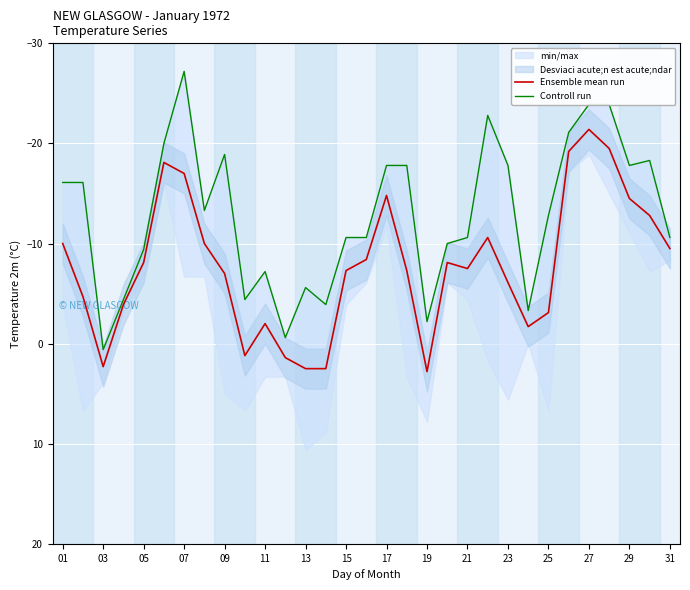

In Controll run, how many points are lower than both neighbors (excluding endpoints)?

6